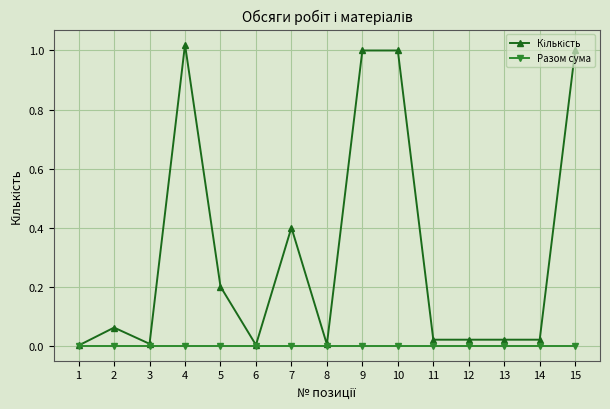

Is this an area chart (filled region under the line)?

No